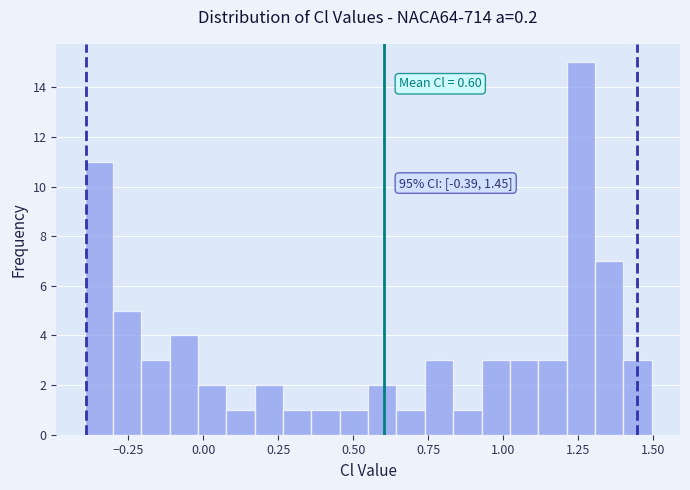

Read against the x-axis, roughly where is the centre of the tallest bar?

1.25